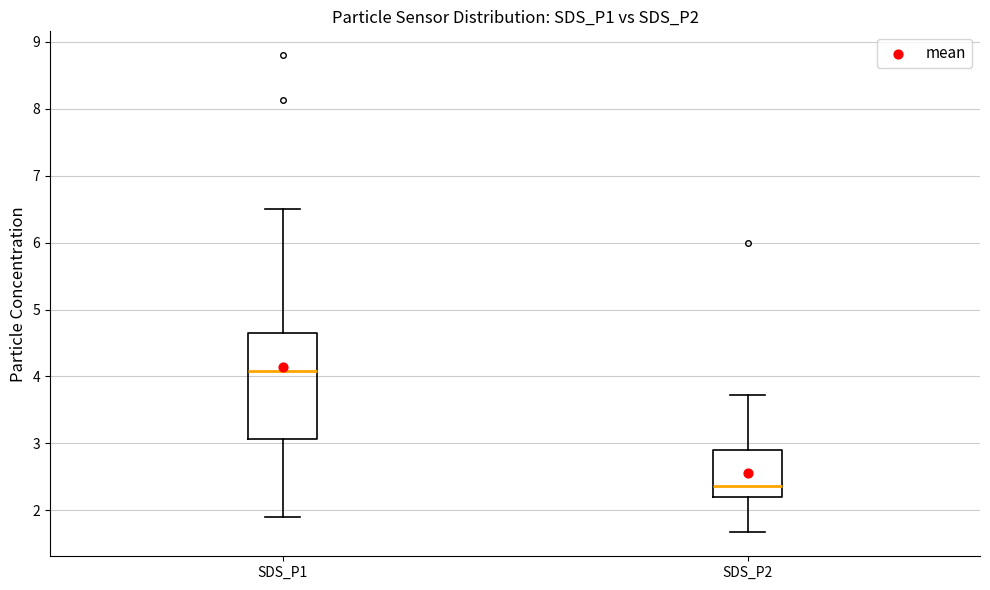

Reading left to right, read every box against the y-axis: the position of its median line, the range the box covers, and the ends of its whiskers. The values are not printed on the chart, so give them approximately, as read against the axis.

SDS_P1: median 4.1, box 3.1 to 4.7, whiskers 1.9 to 6.5
SDS_P2: median 2.4, box 2.2 to 2.9, whiskers 1.7 to 3.7